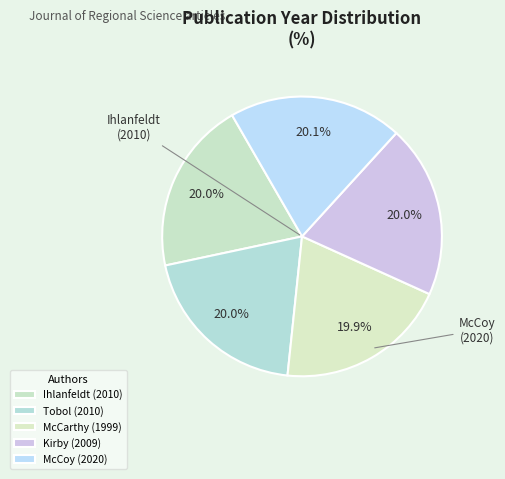

What is the change in value from Ihlanfeldt (2010) to Kirby (2009)?

-1